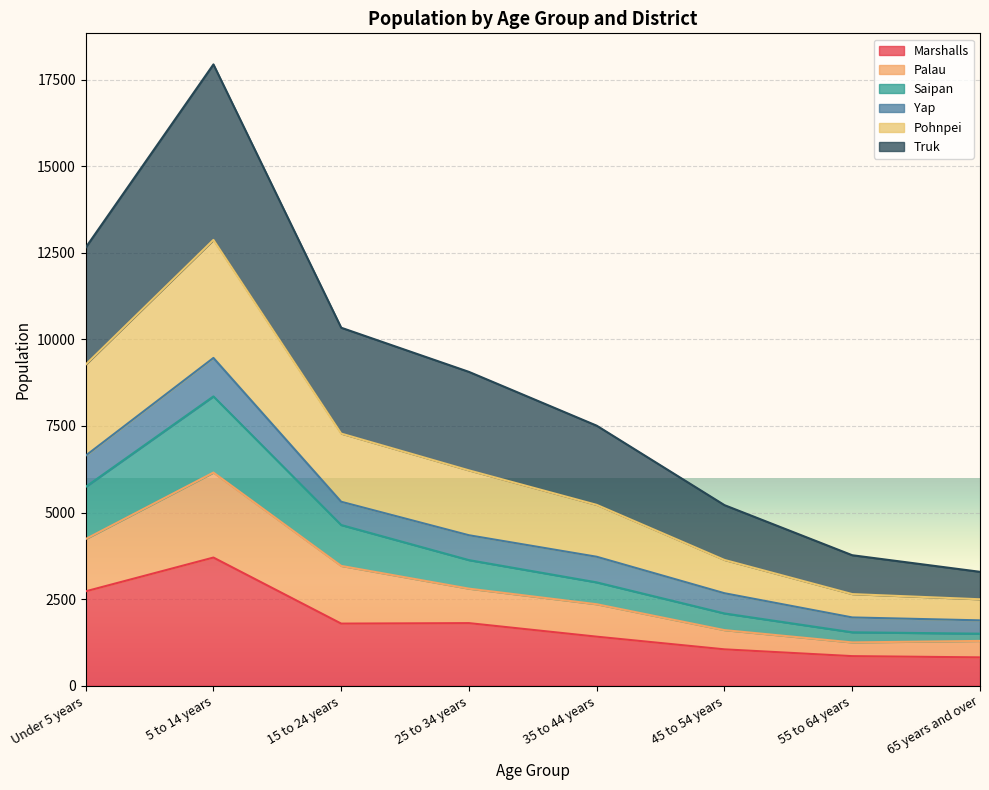

What is the total value across all series at 5 to 14 years?

17937